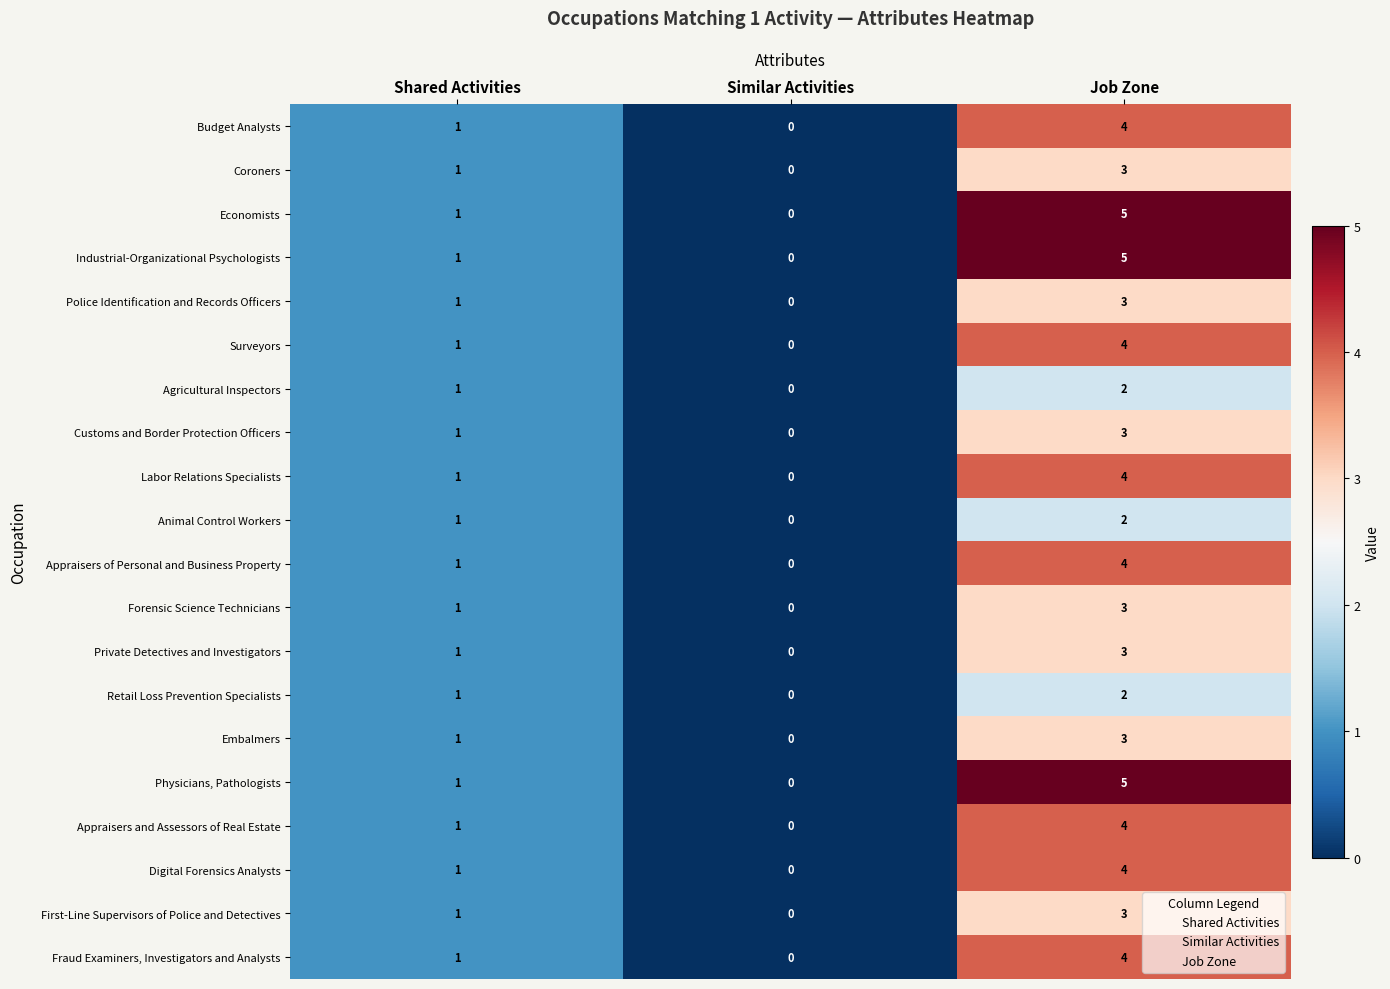

The value of Surveyors at Job Zone is 5. True or false?

False